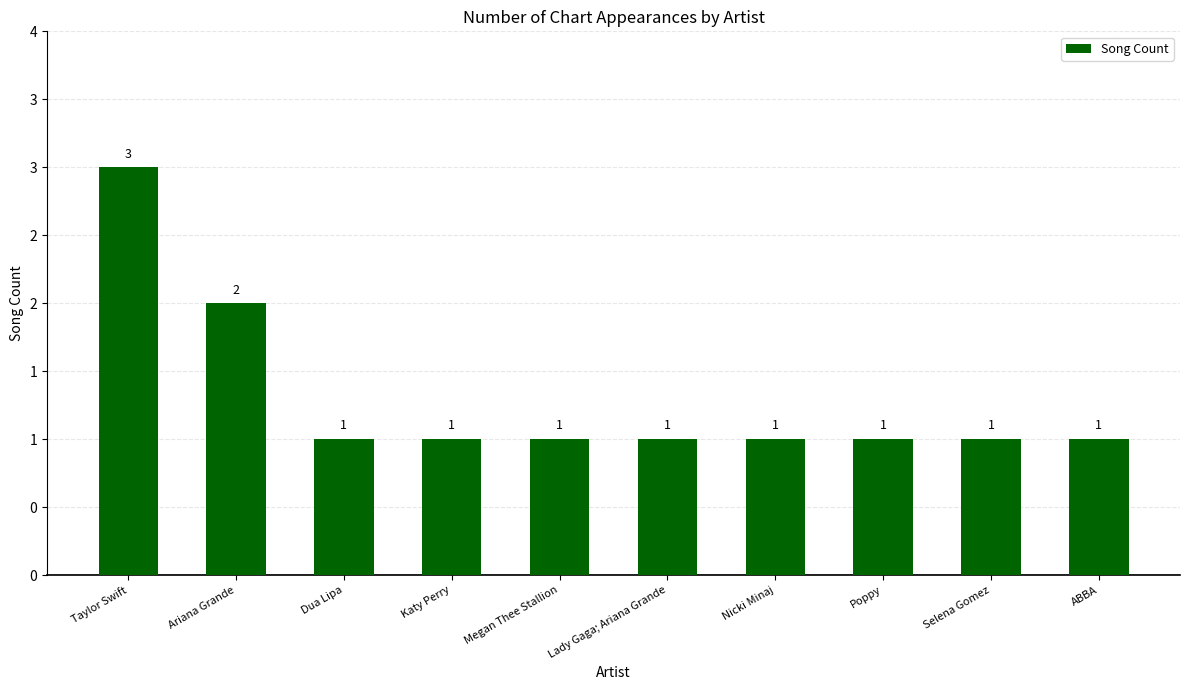

Count the values in the range 1 to 2.

9